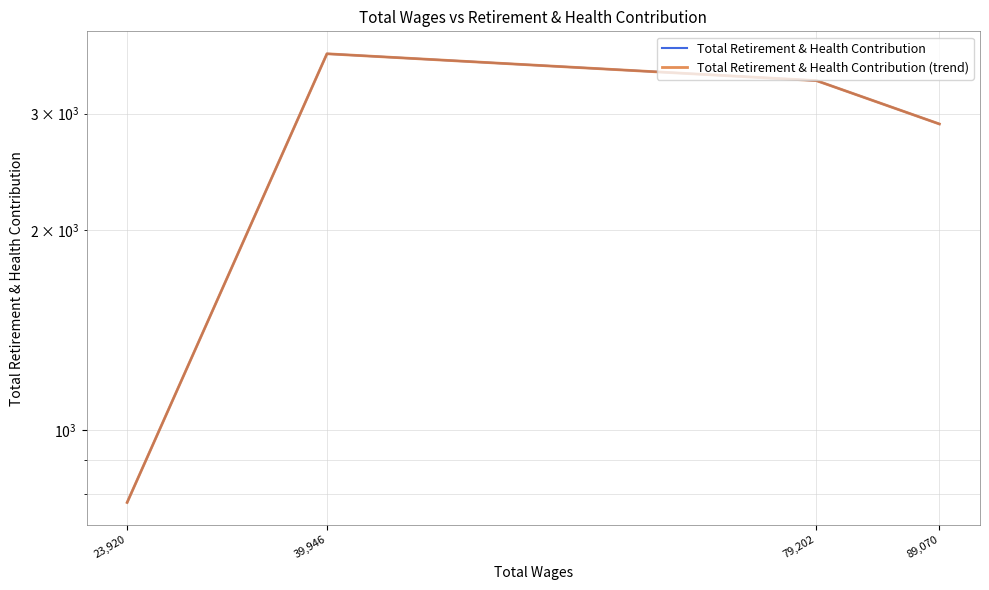

Reading right to left, transcribe all the data shown in this chart.

Total Retirement & Health Contribution: 89,070=2895	79,202=3366	39,946=3695	23,920=777
Total Retirement & Health Contribution (trend): 89,070=2895	79,202=3366	39,946=3695	23,920=777